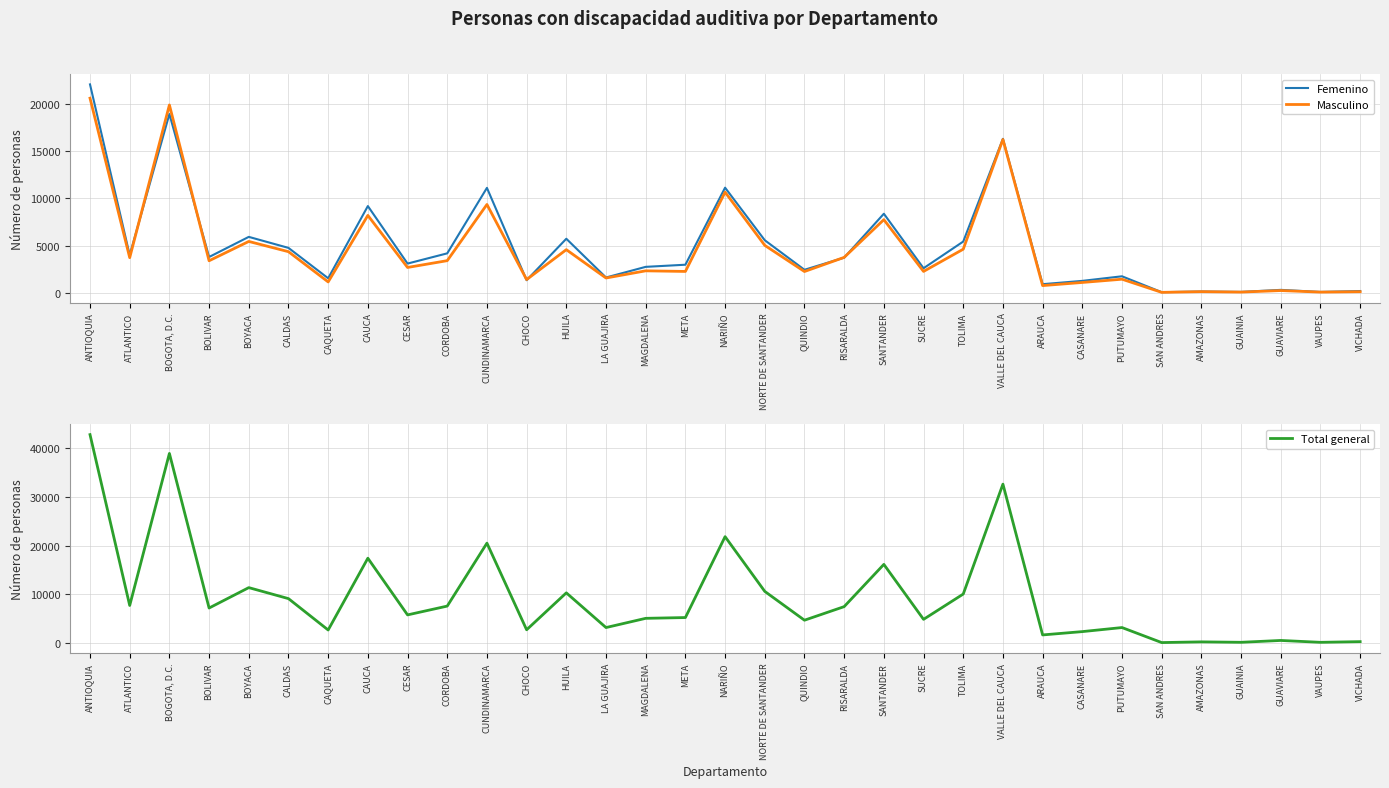

How many interior local peaks does the Total general series have?

11